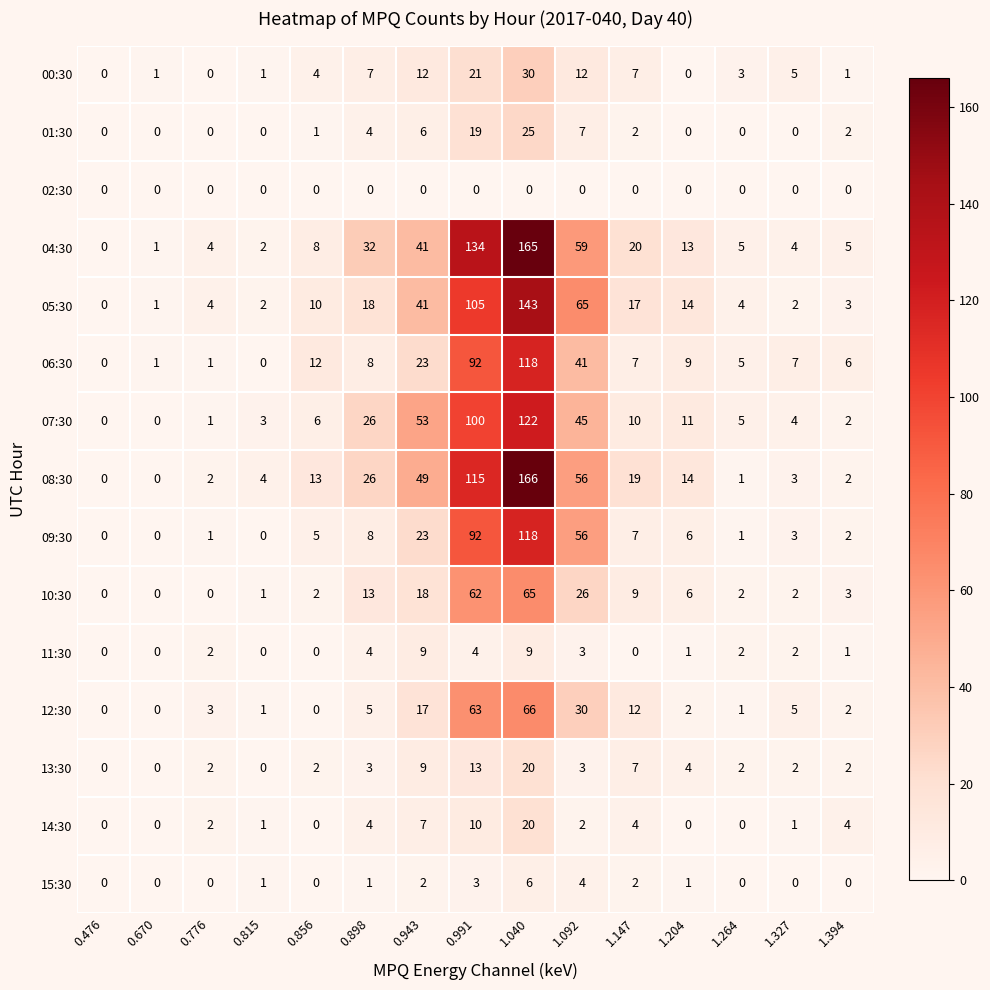

Which label corresponds to the largest value in the chart?

1.040